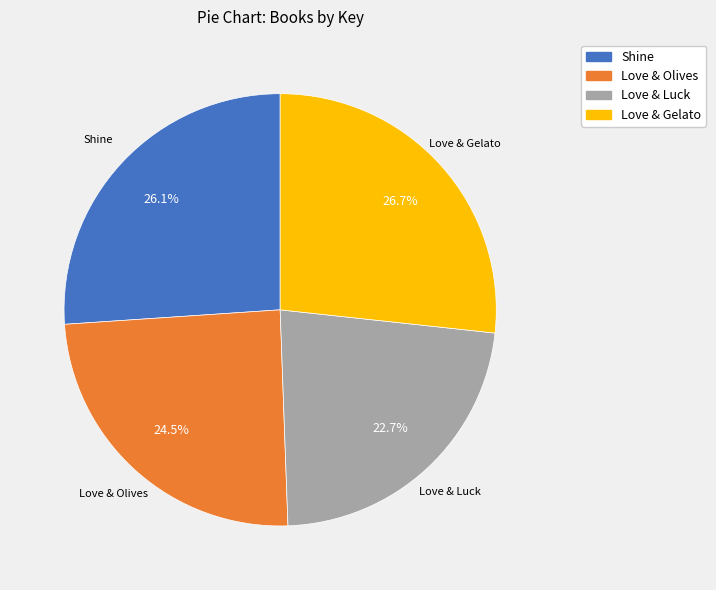

To the nearest percent, what portion does Love & Gelato represent?

27%